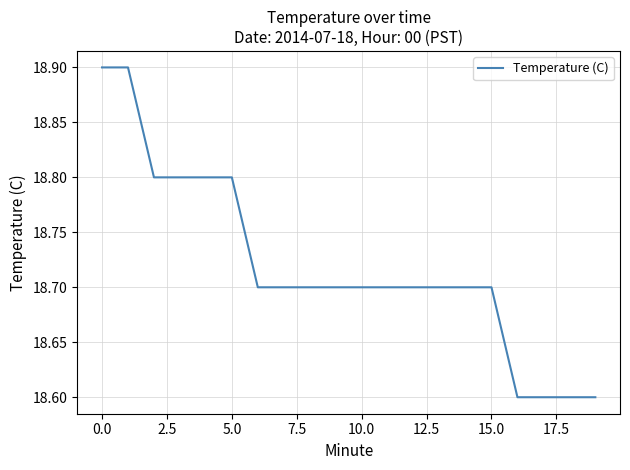

Reading left to right, transcribe all the data shown in this chart.

18.9	18.9	18.8	18.8	18.8	18.8	18.7	18.7	18.7	18.7	18.7	18.7	18.7	18.7	18.7	18.7	18.6	18.6	18.6	18.6